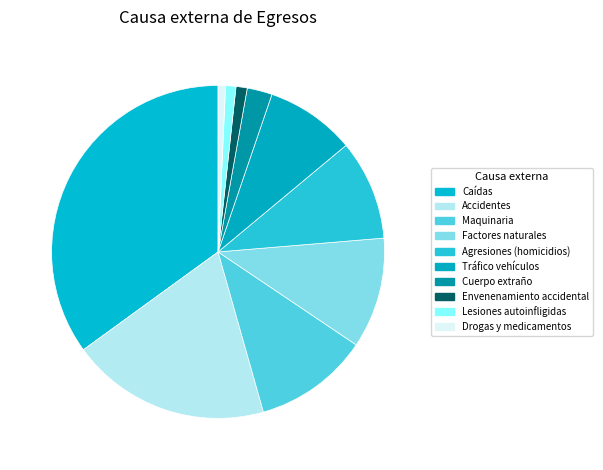

How many slices are in this pie chart?

10